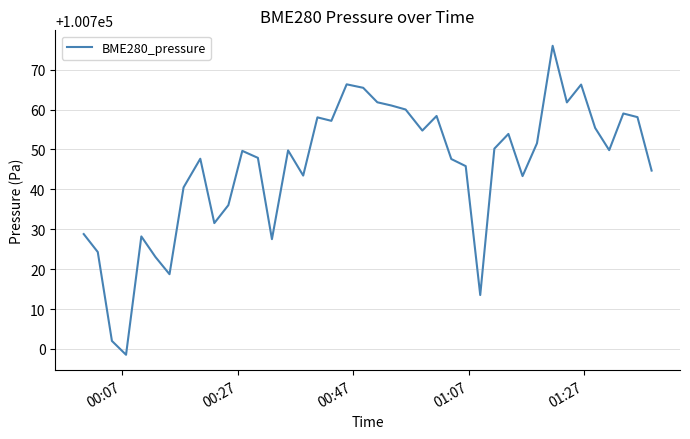

What is the maximum value shown in the chart?

100776.0